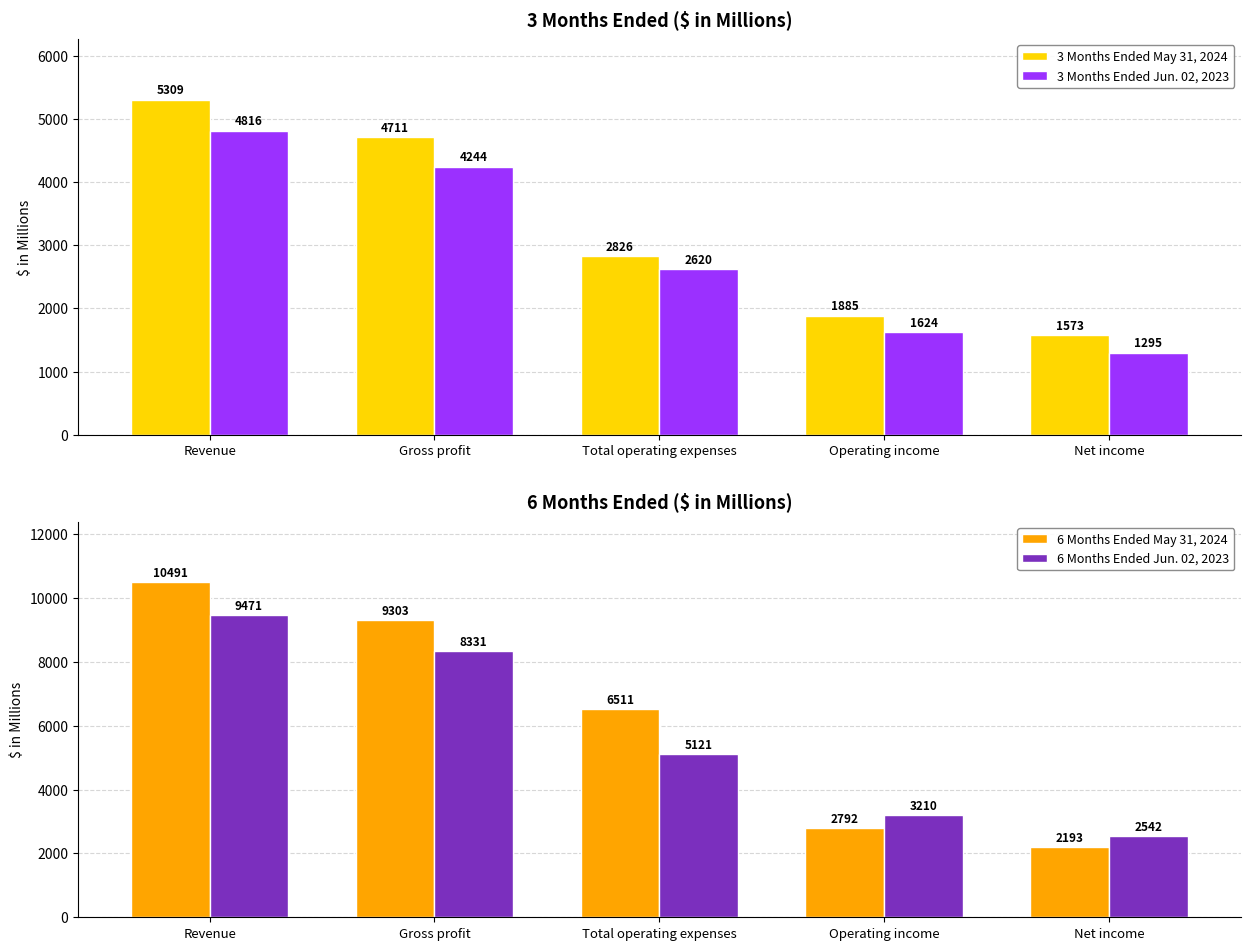

Is the value of 6 Months Ended May 31, 2024 at Gross profit greater than the value of 3 Months Ended May 31, 2024 at Net income?

Yes